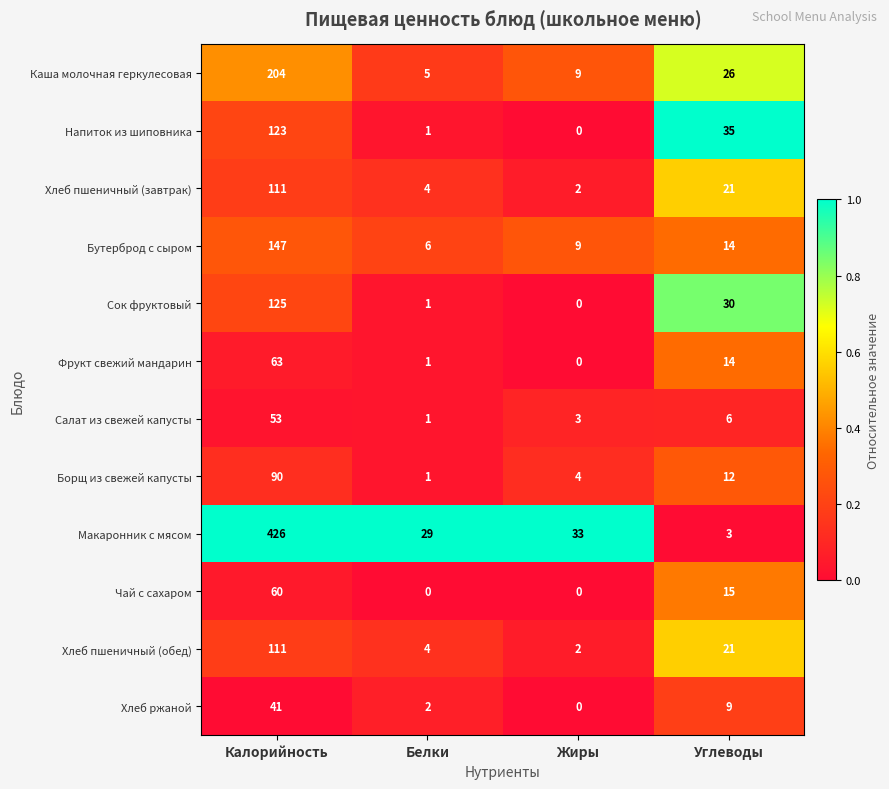

Which series has the largest range (max minus min)?

Макаронник с мясом